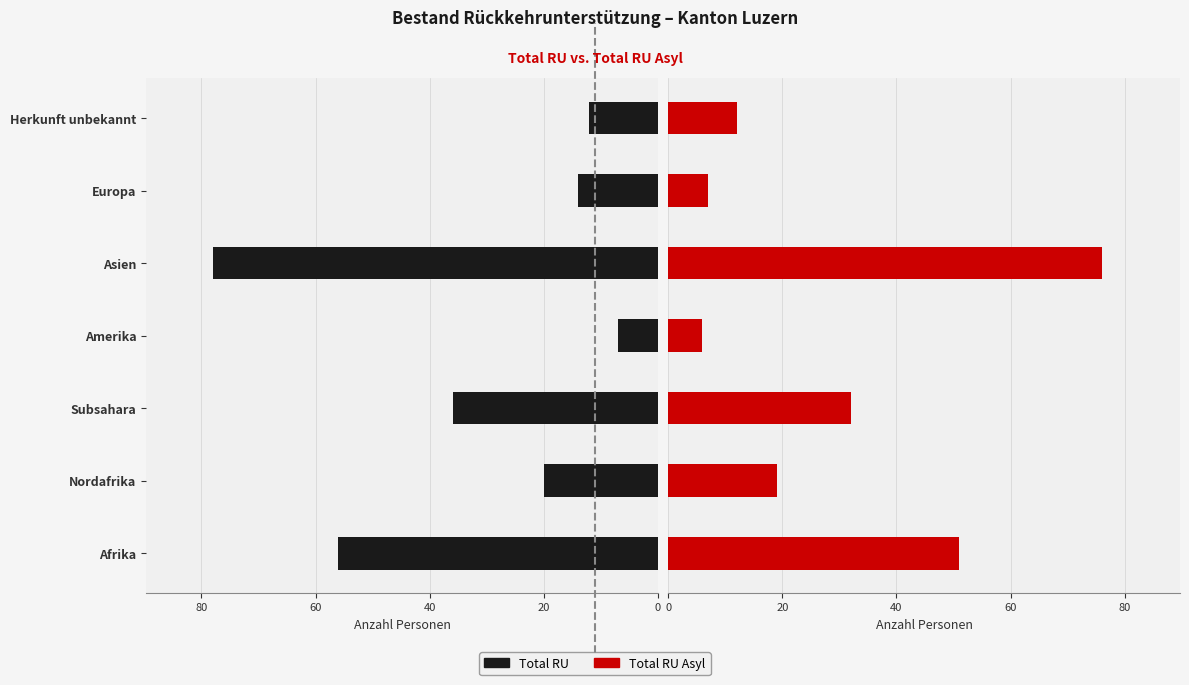

What is the highest value of the Total RU Asyl series?

76